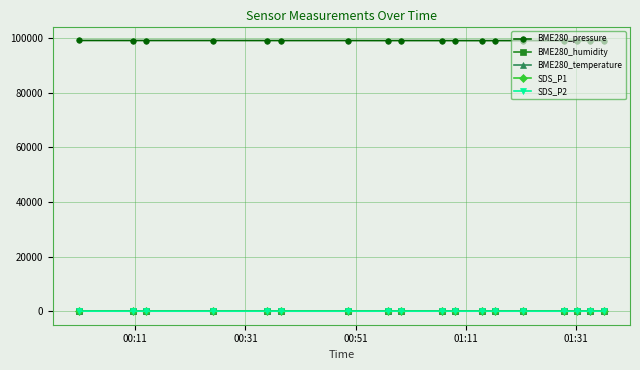

Does the chart display data point markers on the line(s)?

Yes